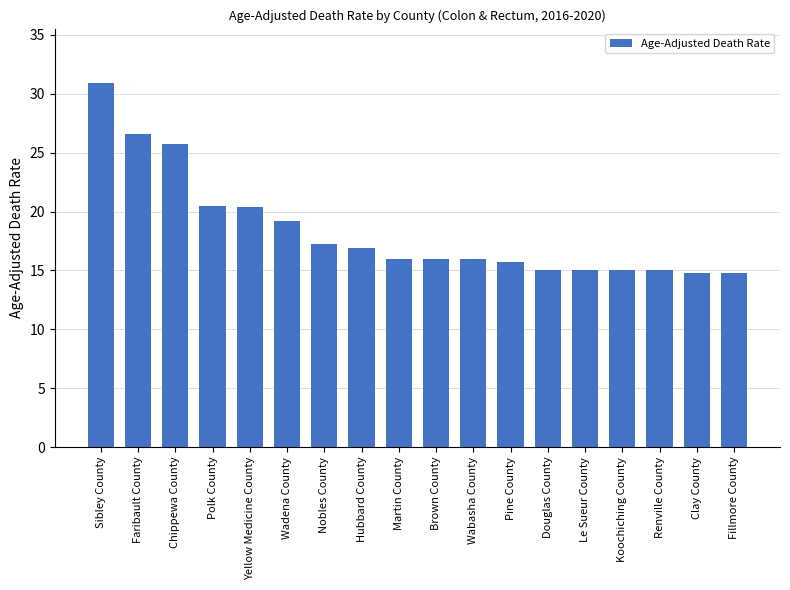

What is the maximum value shown in the chart?

30.9